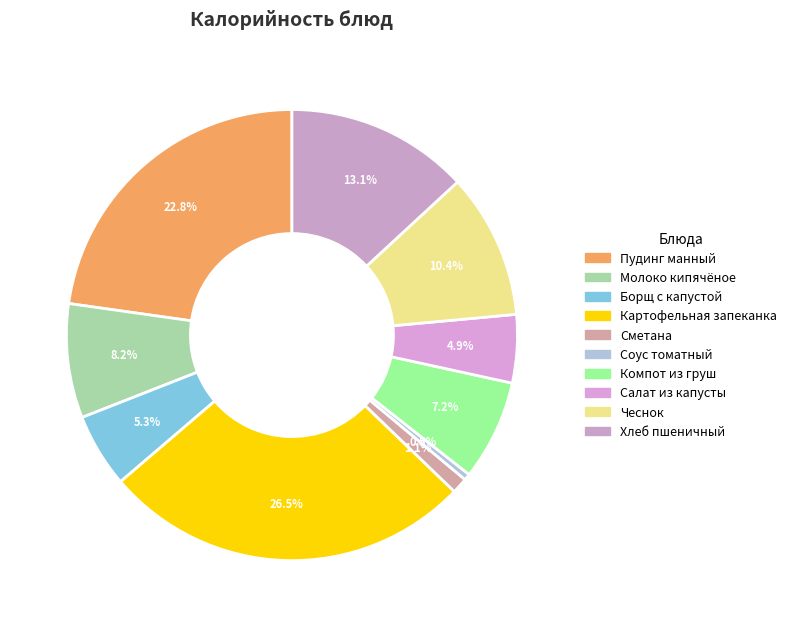

Is Салат из капусты the majority of the pie?

No